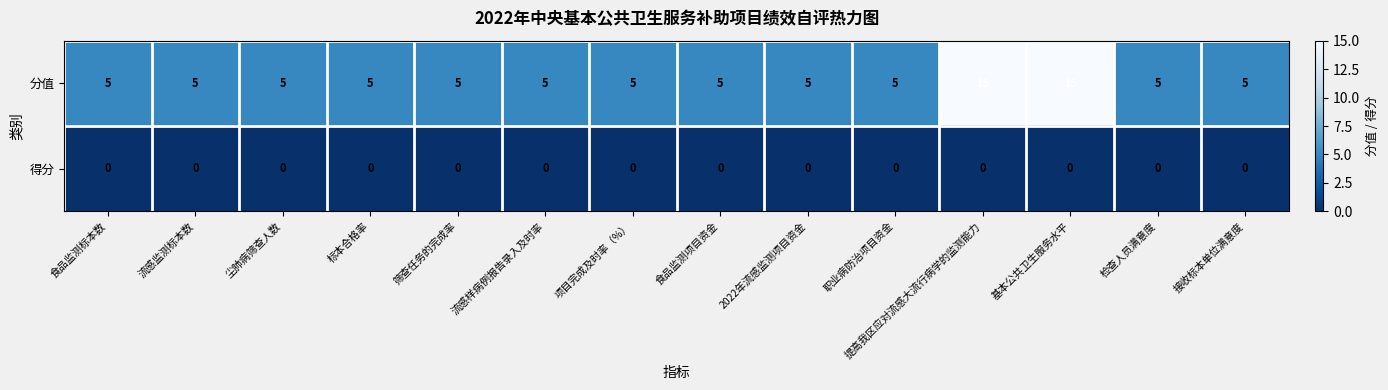

True or false: 分值 has a value of 5 at 流感样病例报告录入及时率.

True